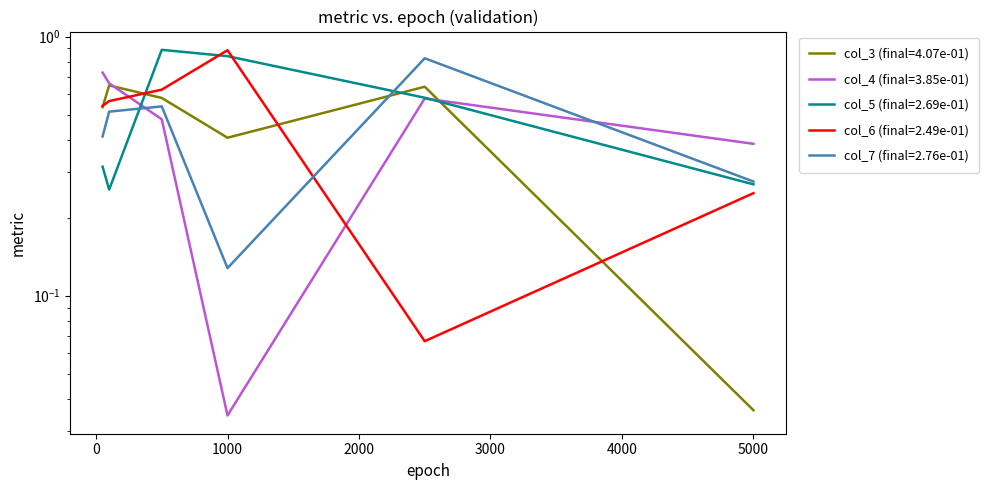

What is the value of the col_4 (final=3.85e-01) point at the 2nd from the left?

0.7